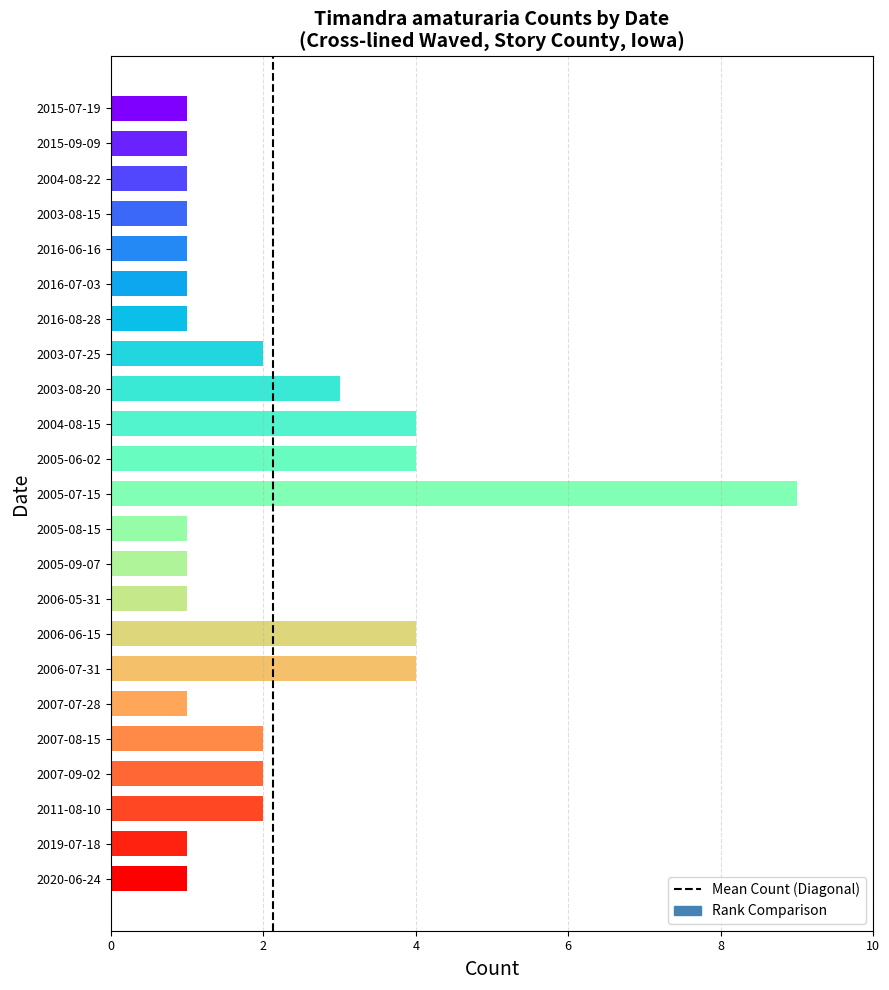

At which category does the chart reach its peak across all series?

2005-07-15